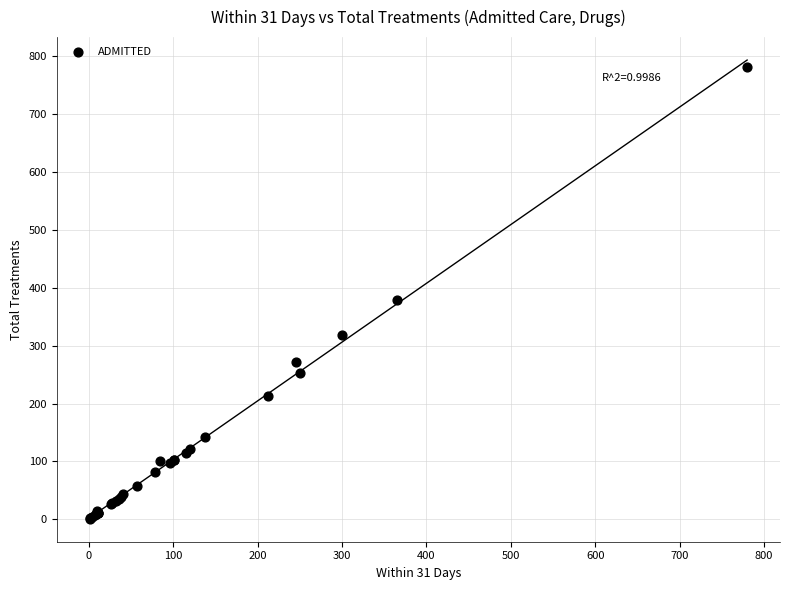

What Y value in the scatter plot is closest to 391?

379